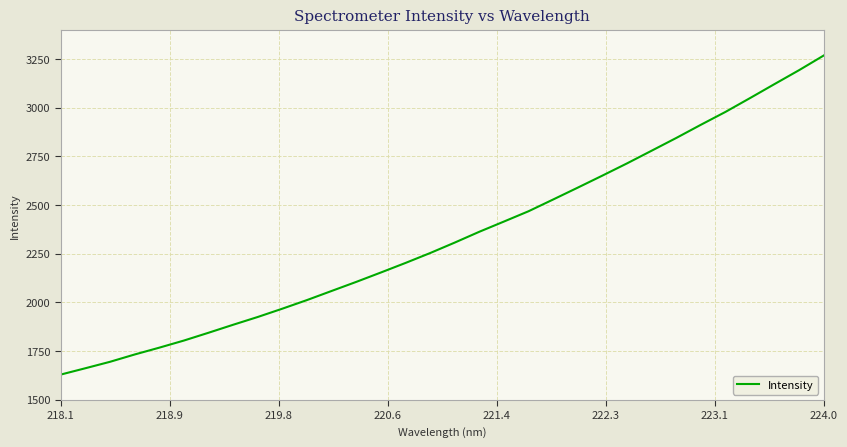

What is the difference between the maximum and minimum values?

1639.3